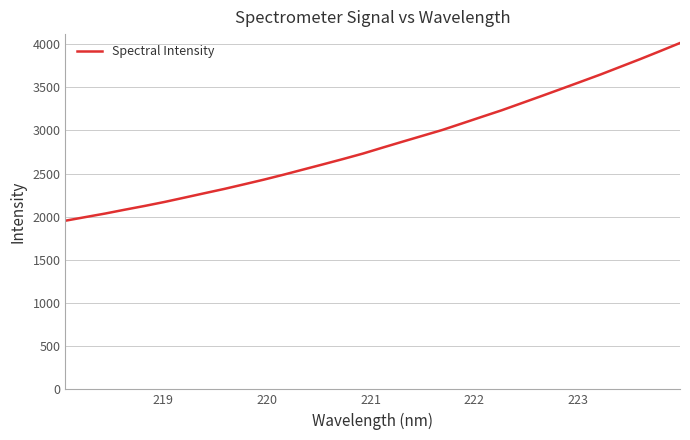

What is the greatest value displayed?

4013.6